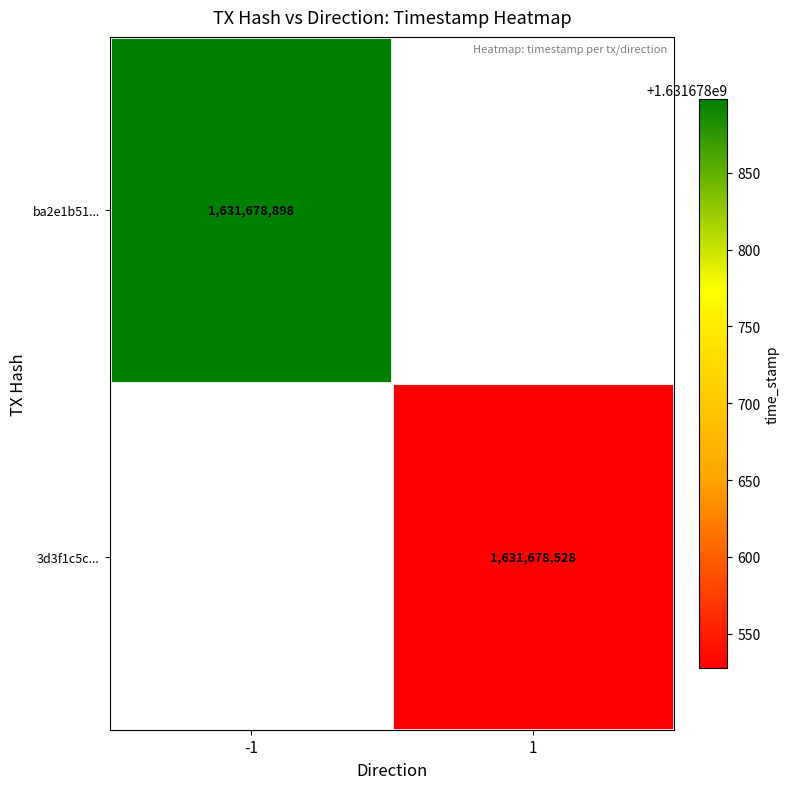

True or false: 3d3f1c5c9dd47f694a9de1646f3c370969fd2d3 has a value of 1631678528 at 1.

True